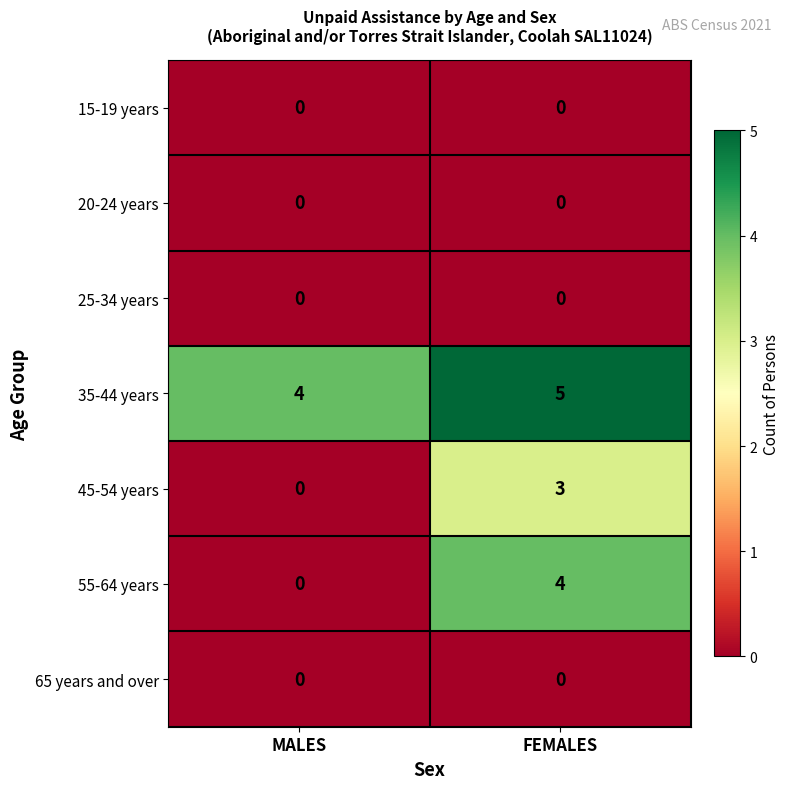

Where is 35-44 years nearest to the value 4?

MALES